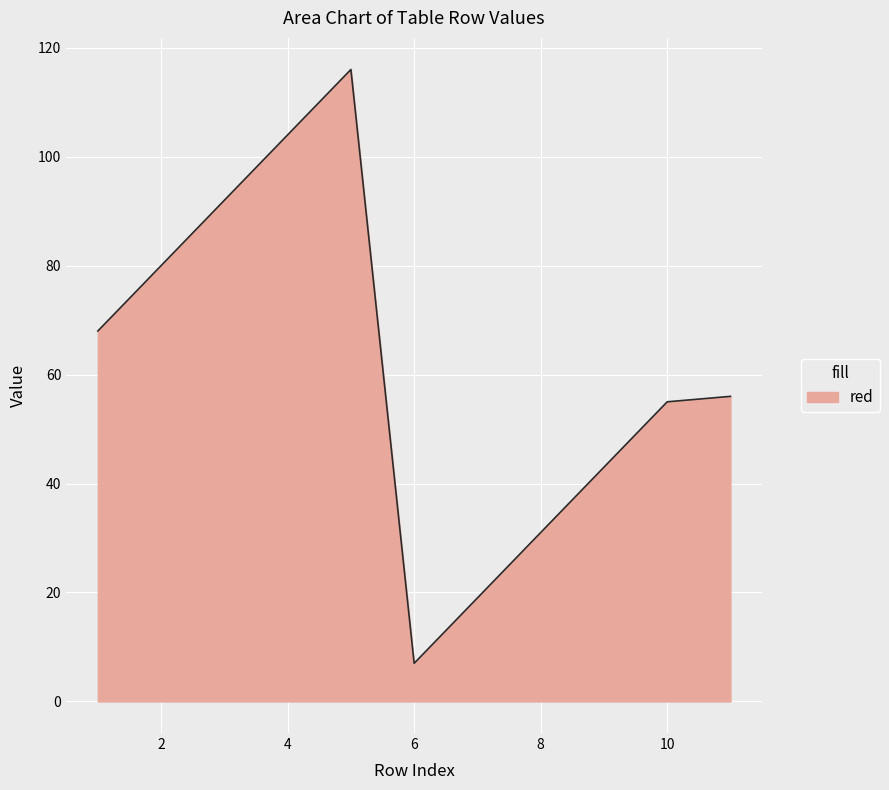

What is the difference between the maximum and minimum values?

109